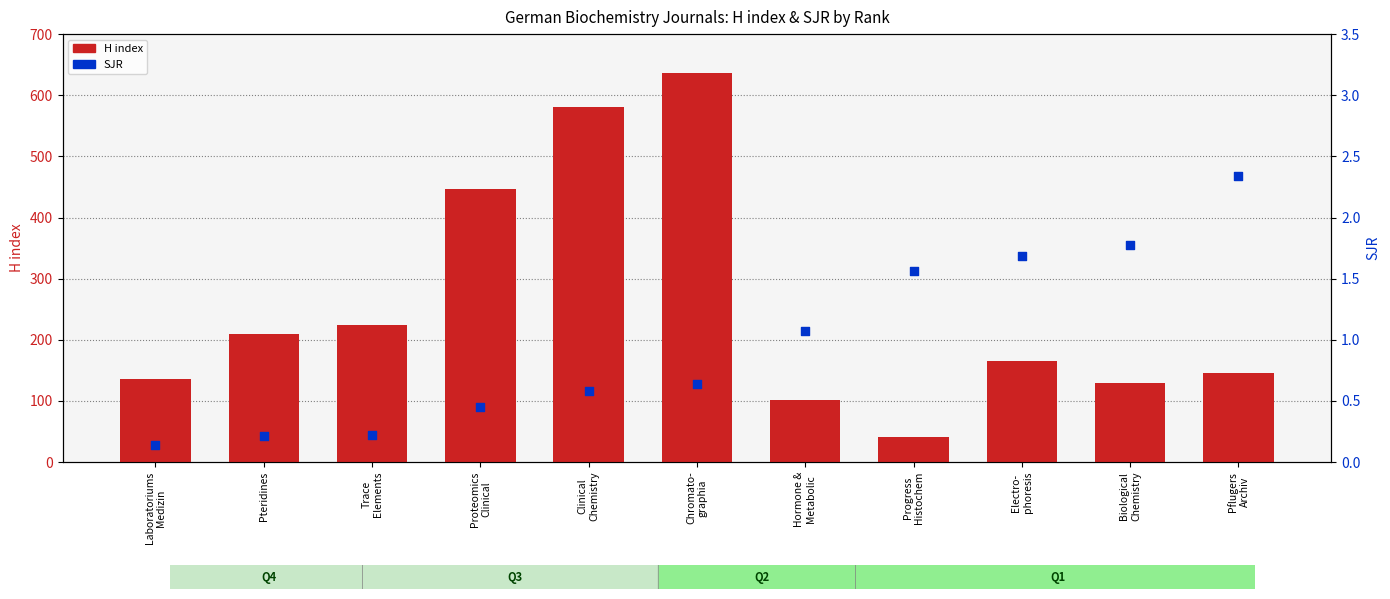

Which series contains the lowest Y value?

SJR